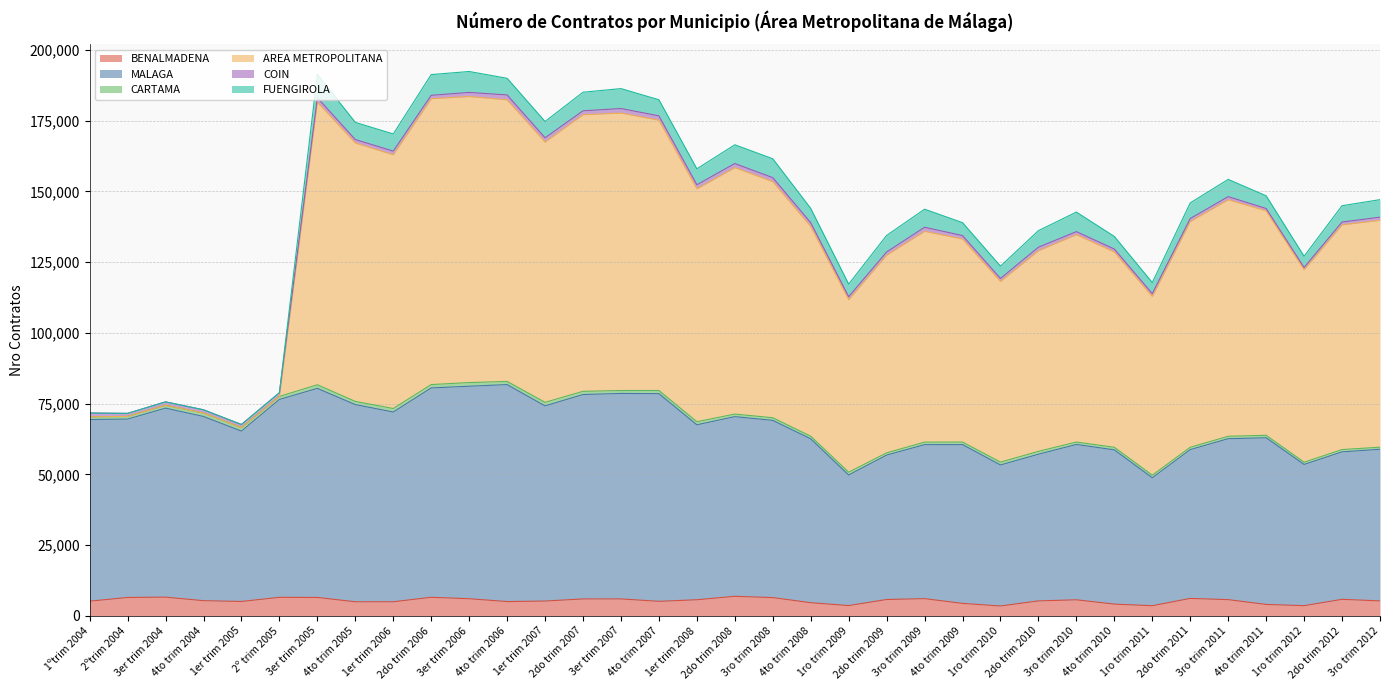

What is the difference between the CARTAMA values at 1er trim 2008 and 2ºtrim 2004?

142